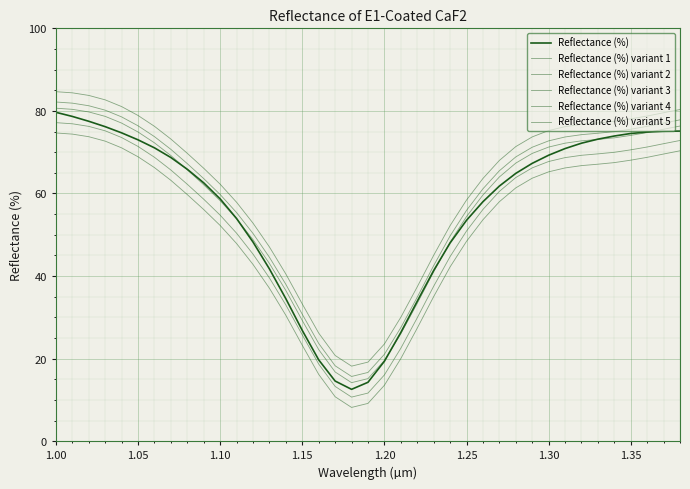

How many categories are shown in the chart?

39